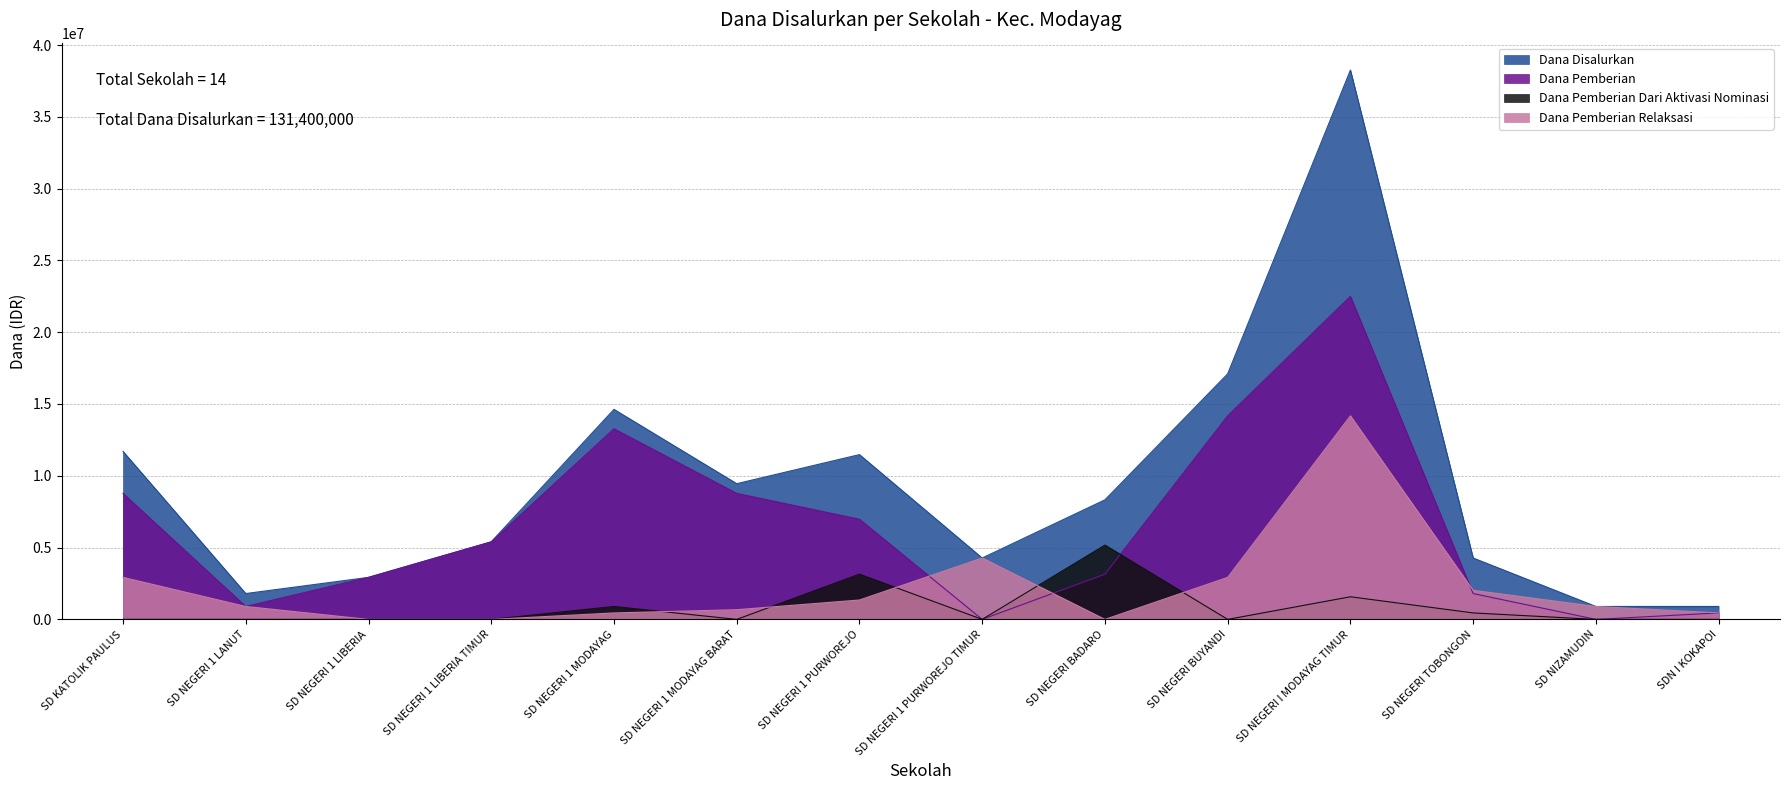

The value of Dana Pemberian at SD NEGERI 1 PURWOREJO TIMUR is 9594585. True or false?

False